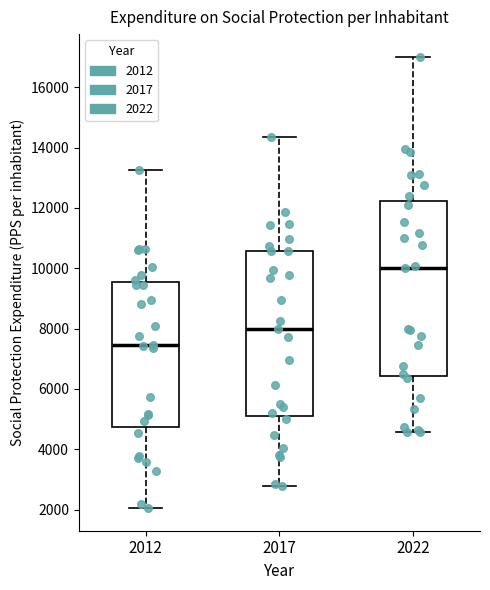

Where is the lower edge of the box at x = 2012 on the y-axis? The values are not printed on the chart, so give them approximately, as read against the axis.

4800